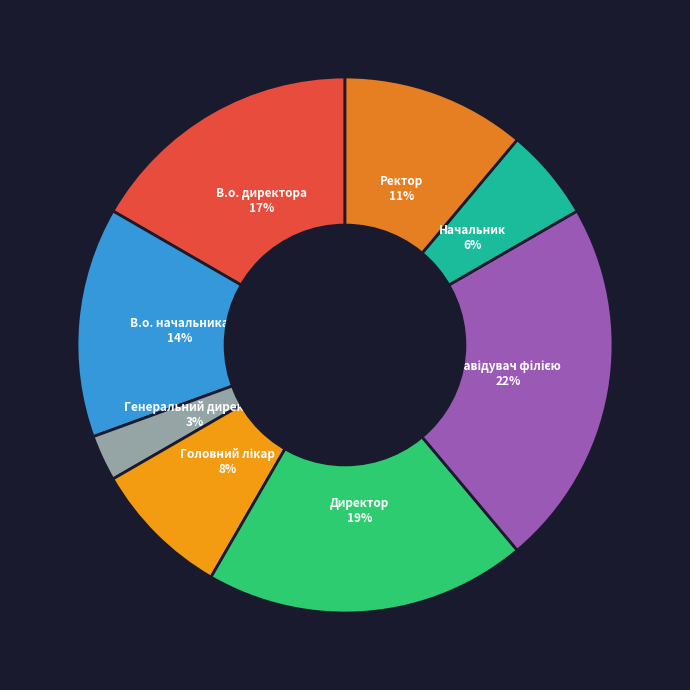

Is there any slice that represents more than half of the pie?

No